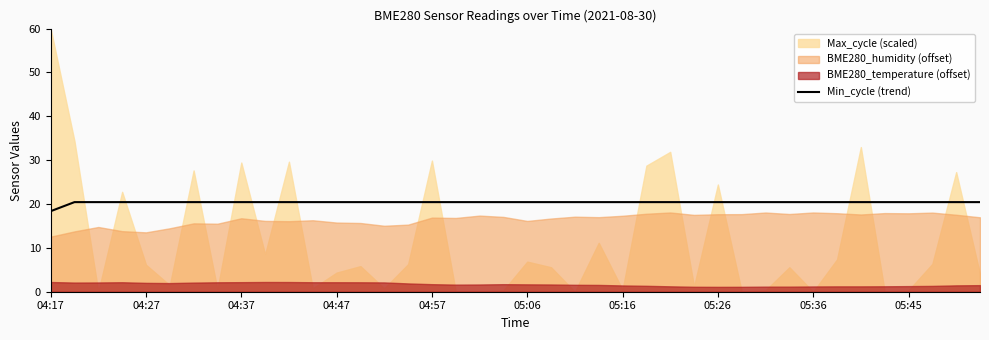

Does the chart display data point markers on the line(s)?

No